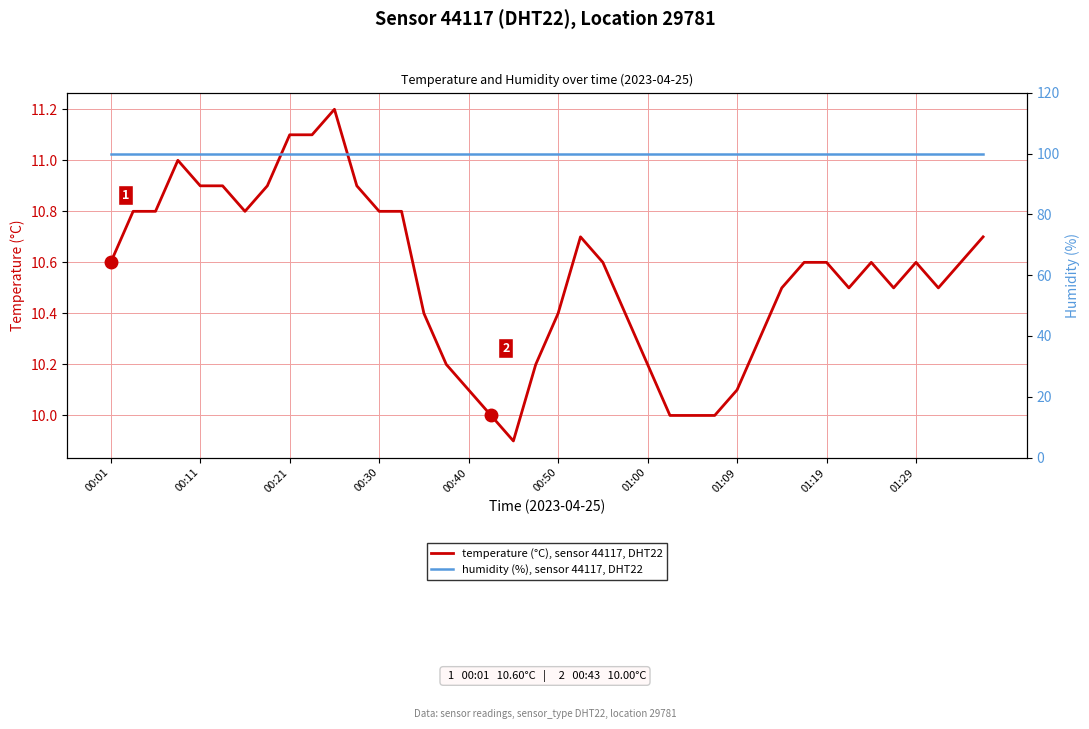

True or false: temperature (°C), sensor 44117, DHT22 has a value of 5.3 at 00:21.

False